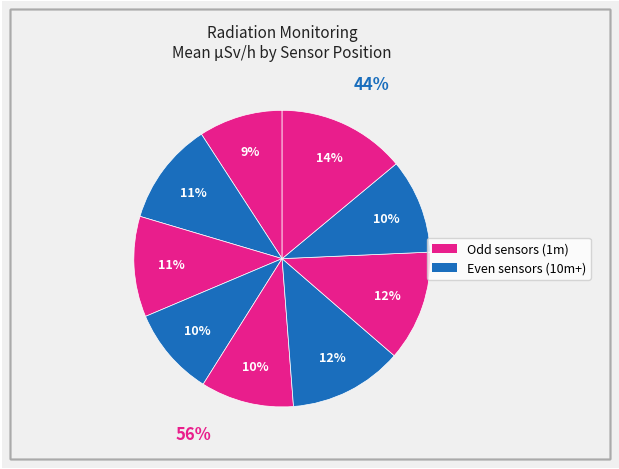

True or false: ⑥(10m) accounts for 12% of the total.

True